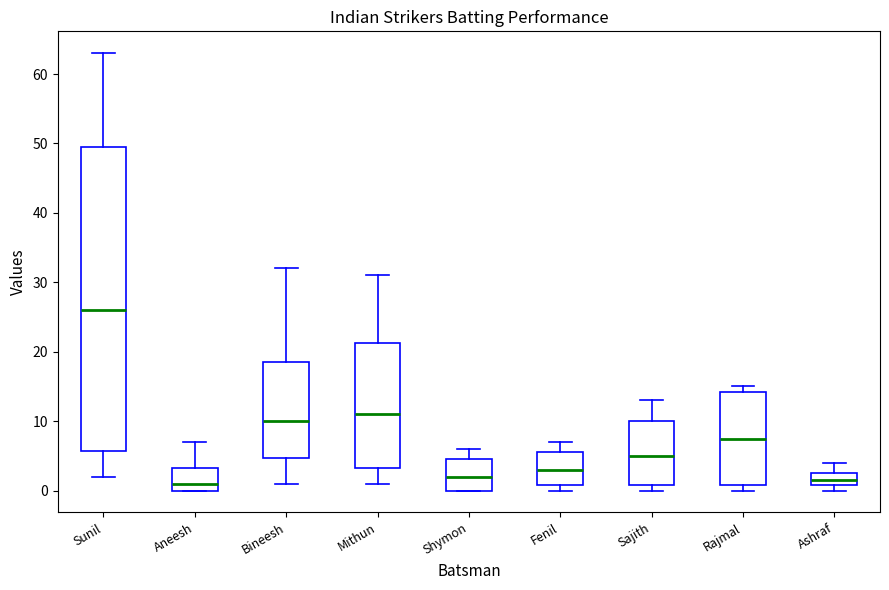

Which box's median line is the highest?

Sunil